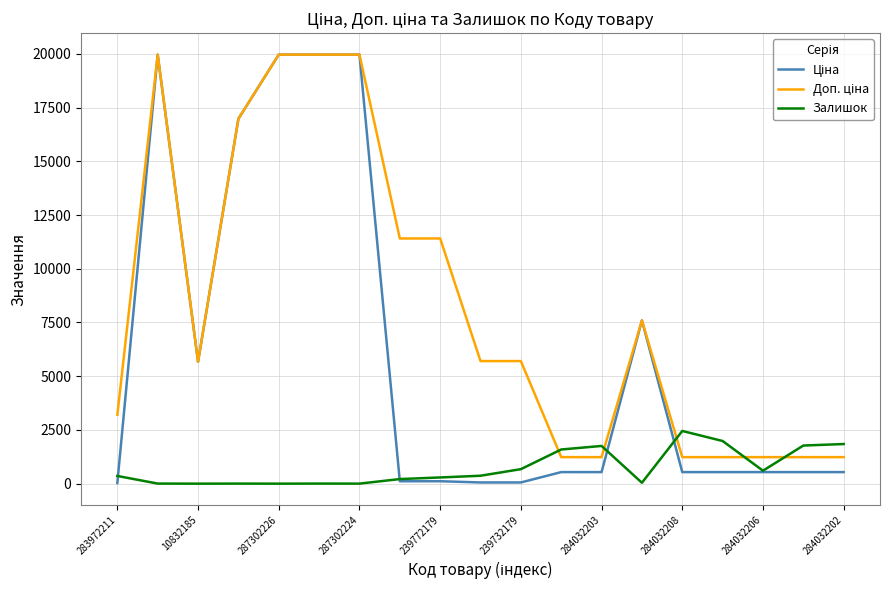

Does the chart display data point markers on the line(s)?

No